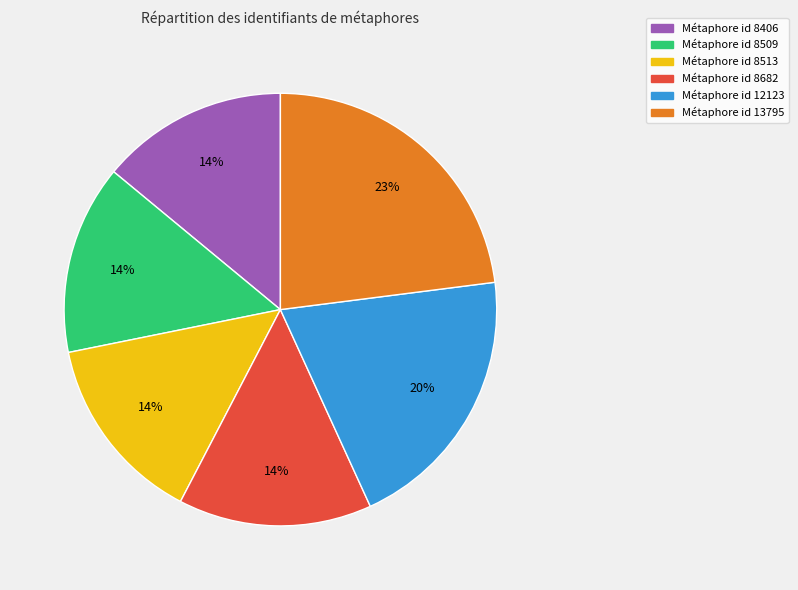

To the nearest percent, what is the average slice percentage?

17%